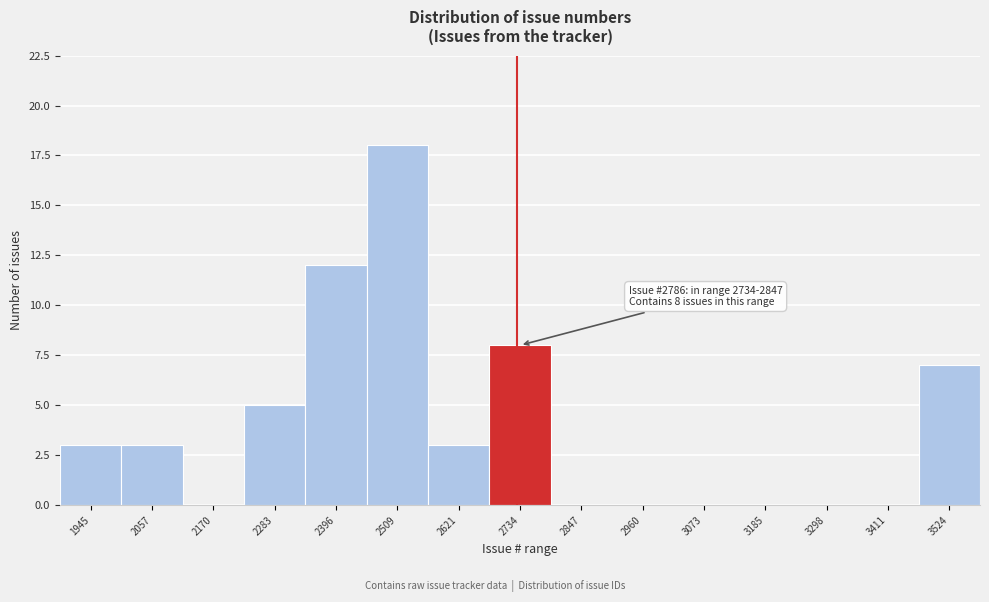

Reading left to right, transcribe all the data shown in this chart.

1945=3	2057=3	2170=0	2283=5	2396=12	2509=18	2621=3	2734=8	2847=0	2960=0	3073=0	3185=0	3298=0	3411=0	3524=7